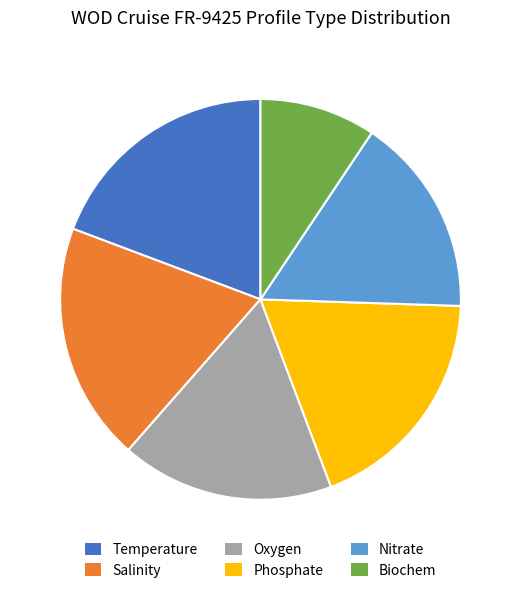

Do Temperature and Phosphate together represent more than half of the pie?

No